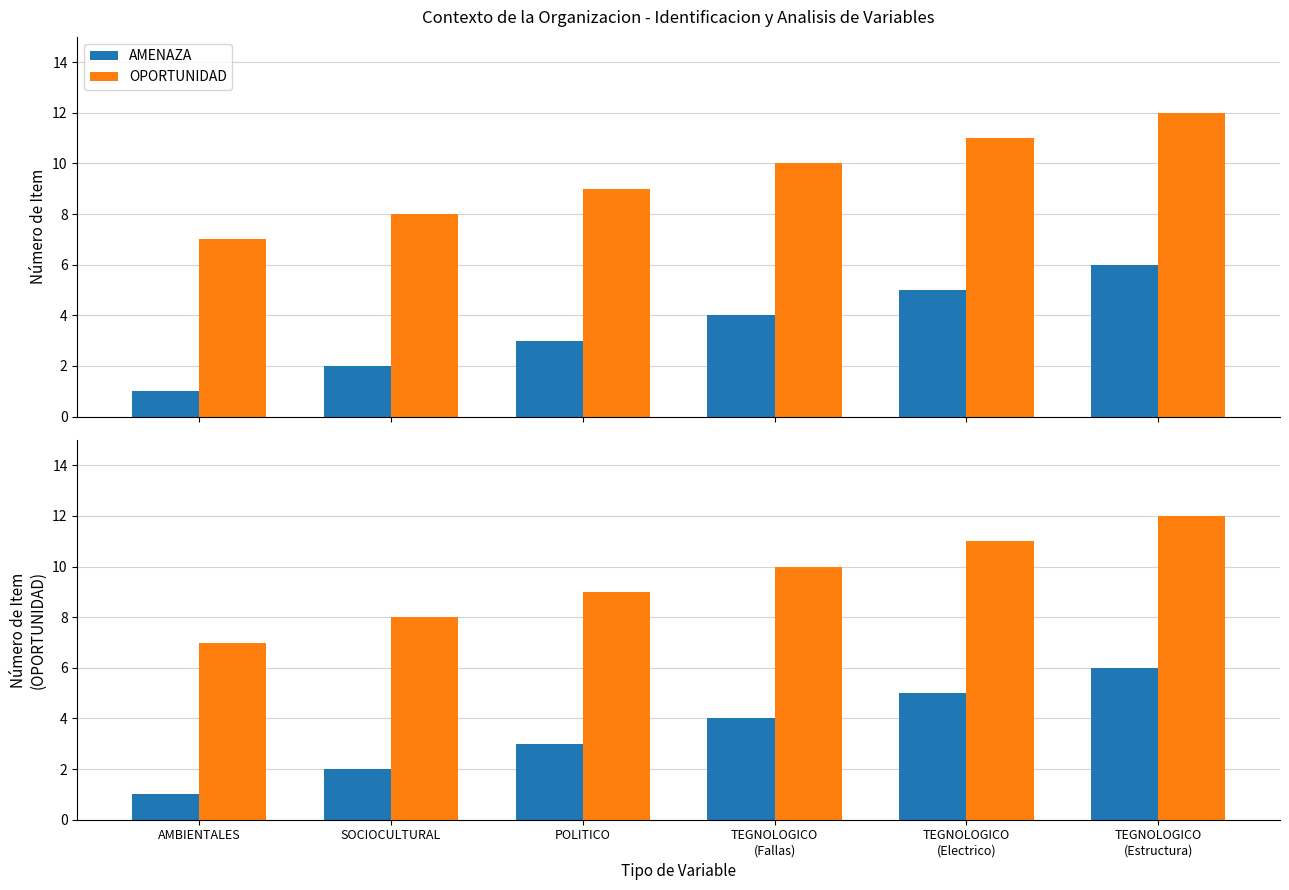

At which label is OPORTUNIDAD closest to 9?

POLITICO